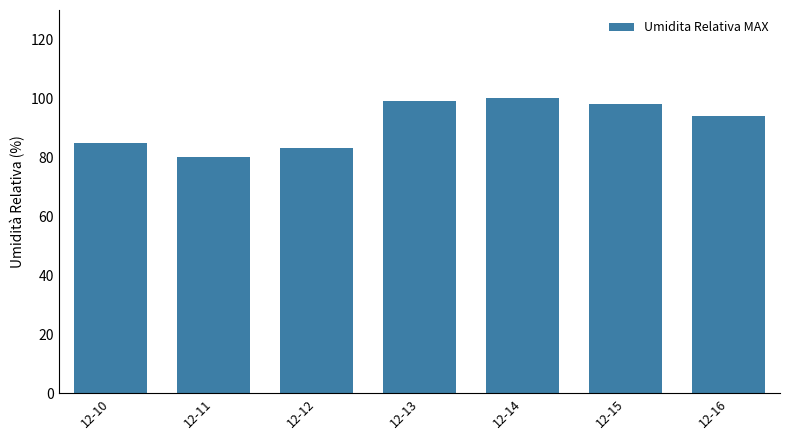

Reading right to left, what are all the values shown in this chart?

94	98	100	99	83	80	85